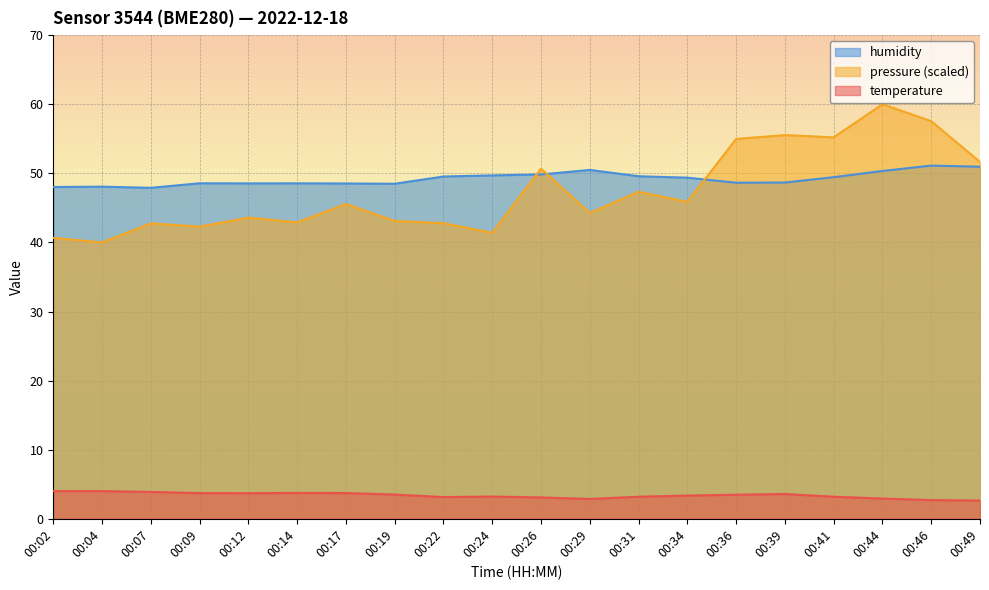

Reading right to left, extract all data points from this chart.

temperature: 2.6	2.7	2.9	3.2	3.6	3.5	3.4	3.2	2.9	3.1	3.2	3.1	3.5	3.7	3.7	3.7	3.7	3.9	4.0	4.0
humidity: 51.0	51.1	50.3	49.4	48.7	48.6	49.4	49.6	50.5	49.8	49.7	49.5	48.5	48.5	48.5	48.5	48.6	47.9	48.1	48.0
pressure_norm: 51.7	57.5	60.0	55.2	55.5	55.0	45.9	47.3	44.3	50.7	41.4	42.8	43.1	45.6	42.9	43.6	42.3	42.8	40.0	40.7